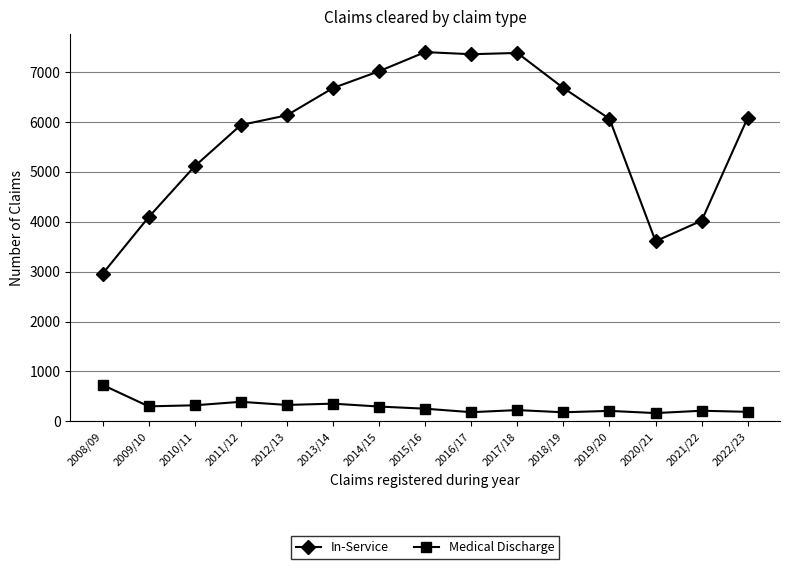

What is the difference between the maximum and minimum values in the Medical Discharge series?

565